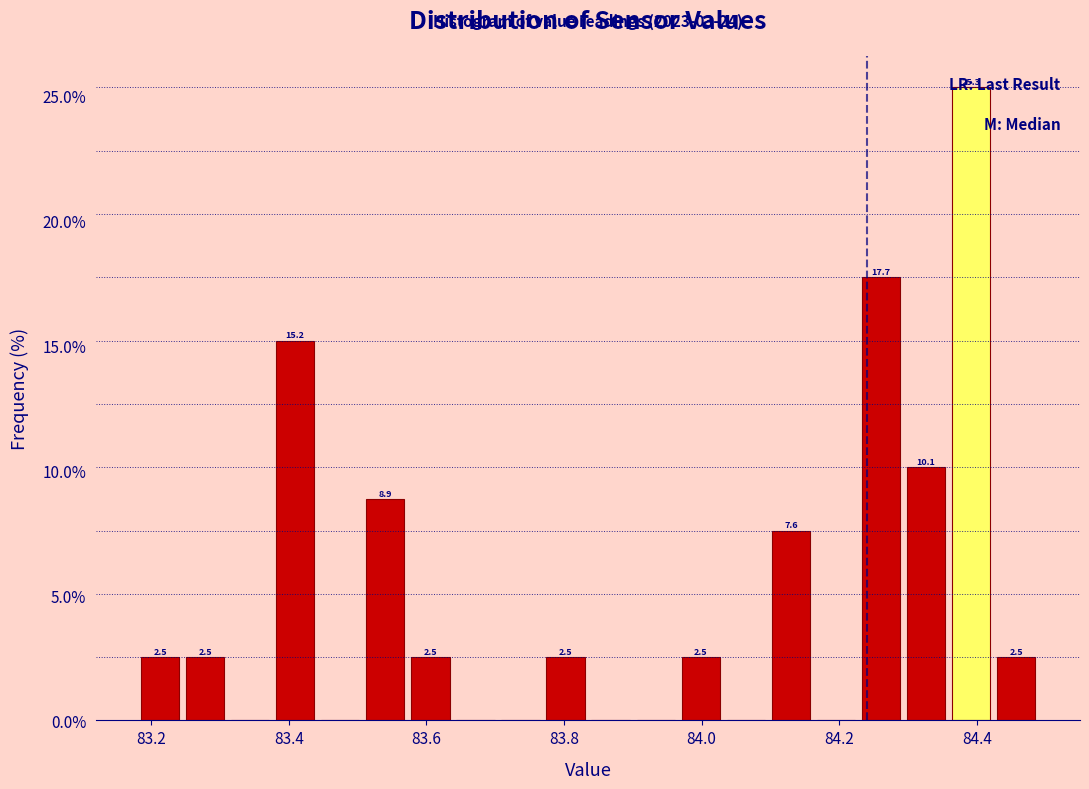

Read against the x-axis, roughly where is the centre of the tallest bar?

84.40